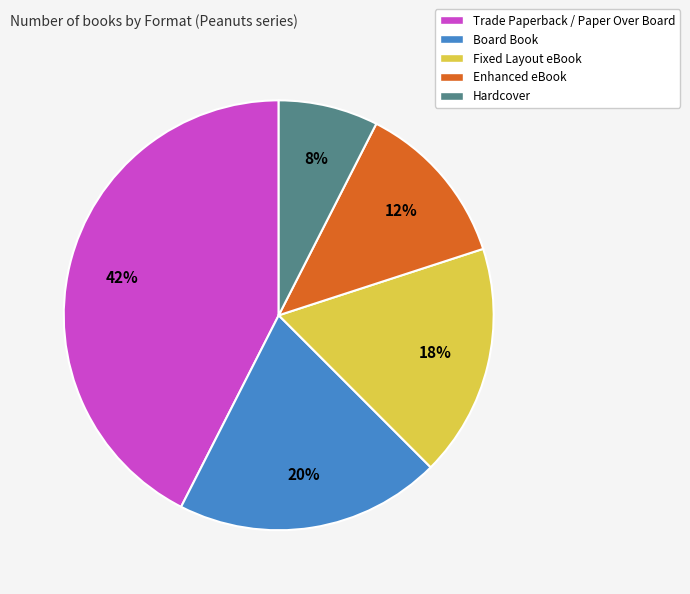

Is it true that Enhanced eBook is 12% of the pie?

True